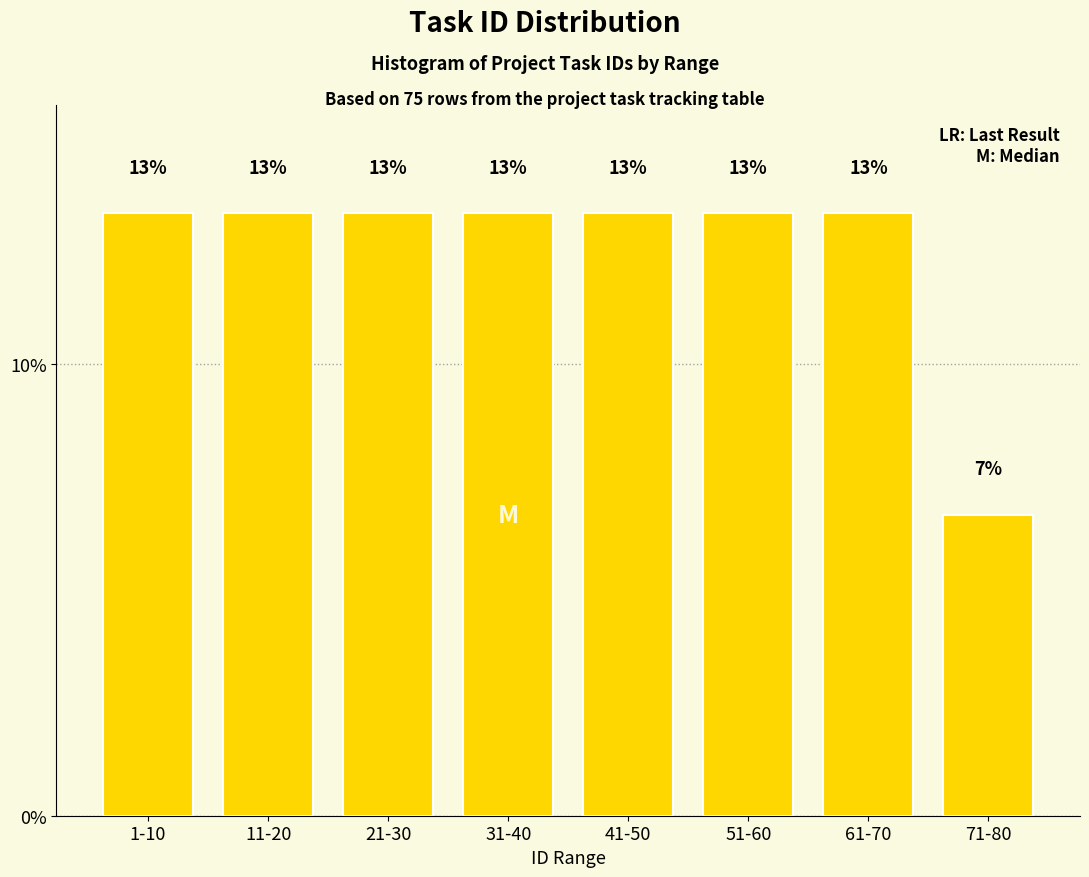

Are the bars horizontal?

No